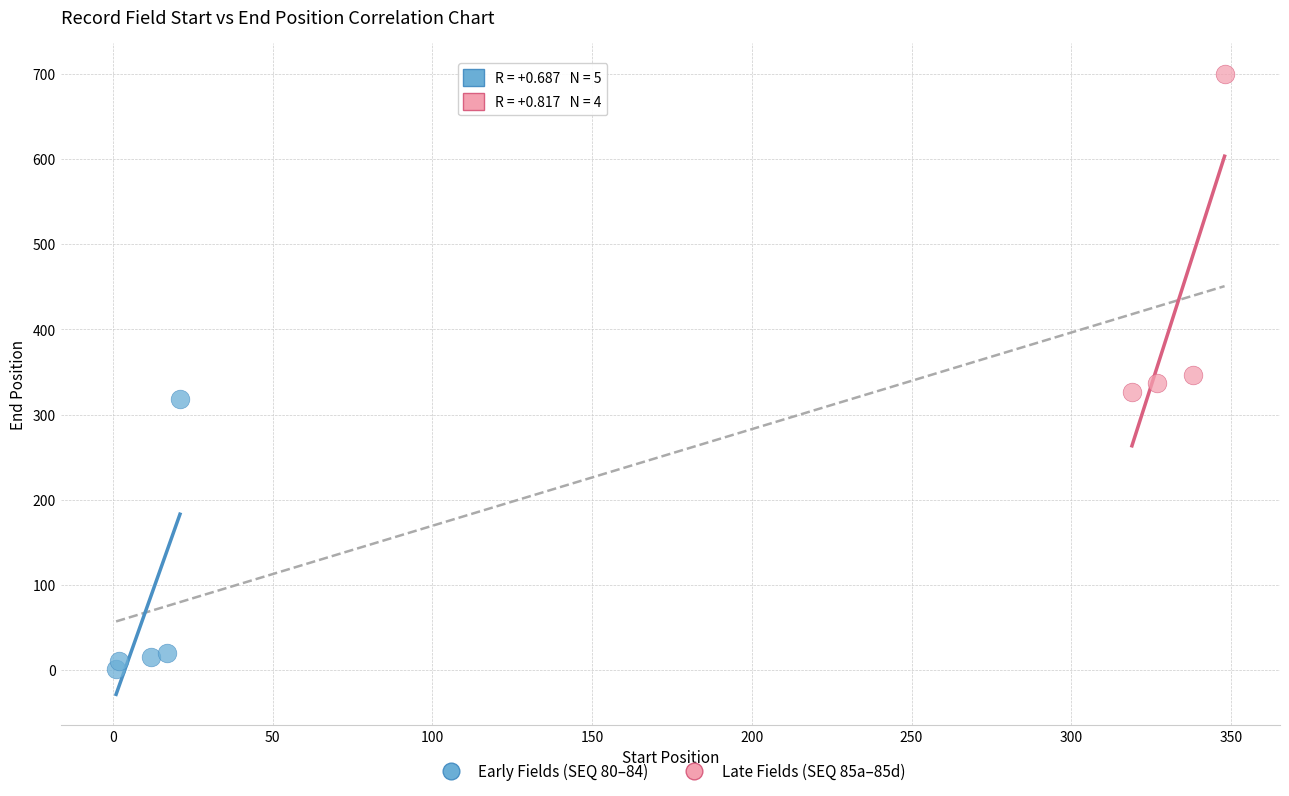

Which series has the largest Y range (max minus min)?

Late Fields (SEQ 85a–85d)